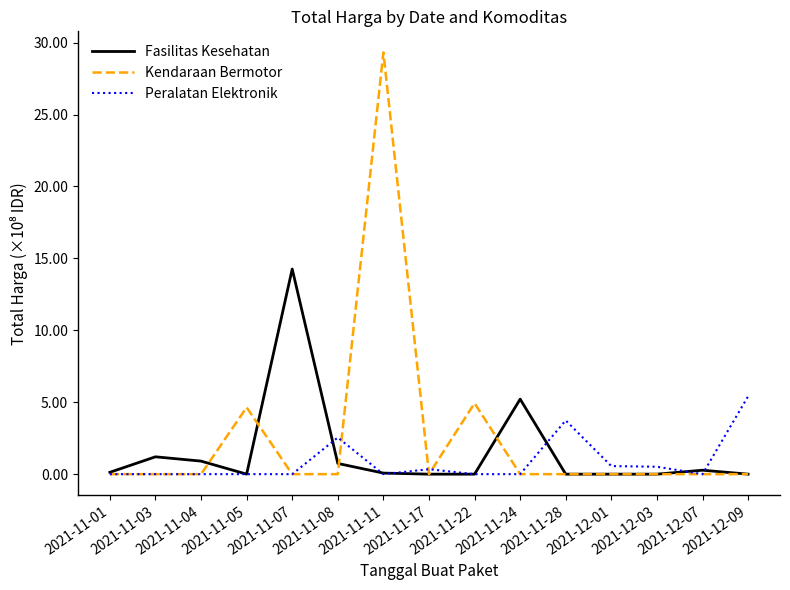

Rank the series by their average value, from highest to lowest.

Kendaraan Bermotor, Fasilitas Kesehatan, Peralatan Elektronik